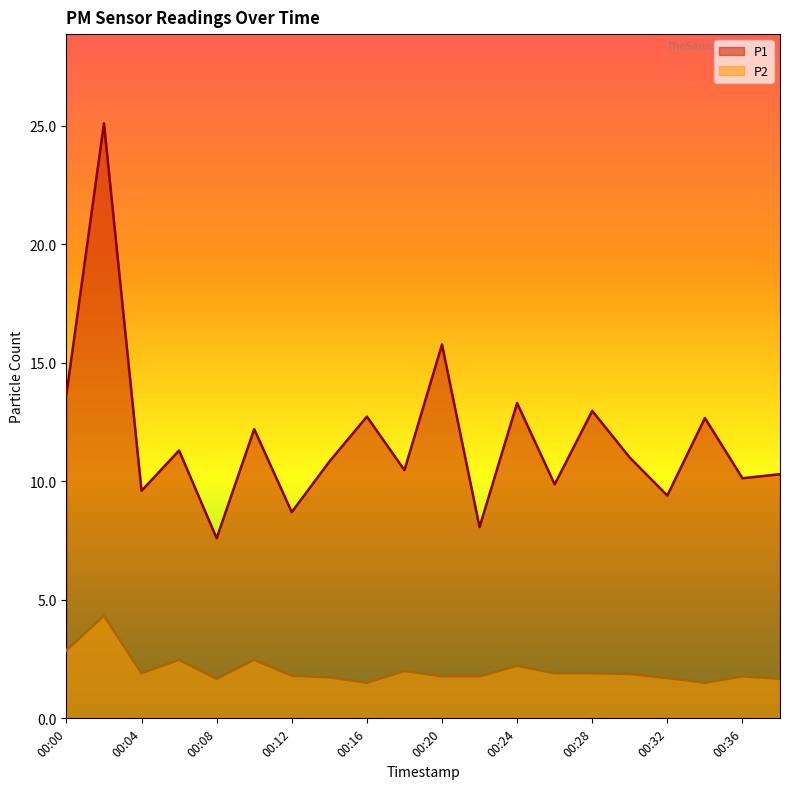

Rank the categories by P2 value from lowest to highest.

00:16, 00:34, 00:08, 00:38, 00:32, 00:14, 00:20, 00:22, 00:36, 00:12, 00:30, 00:04, 00:26, 00:28, 00:18, 00:24, 00:06, 00:10, 00:00, 00:02